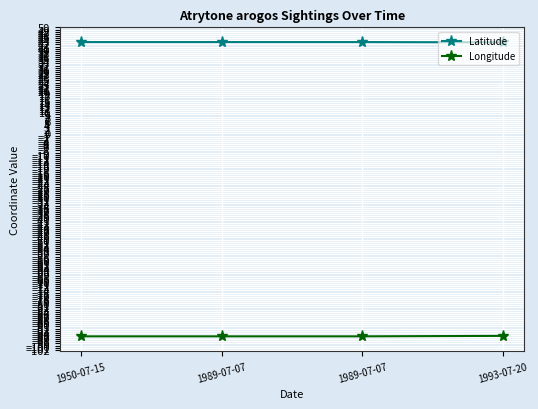

True or false: Latitude and Longitude cross at least once.

False